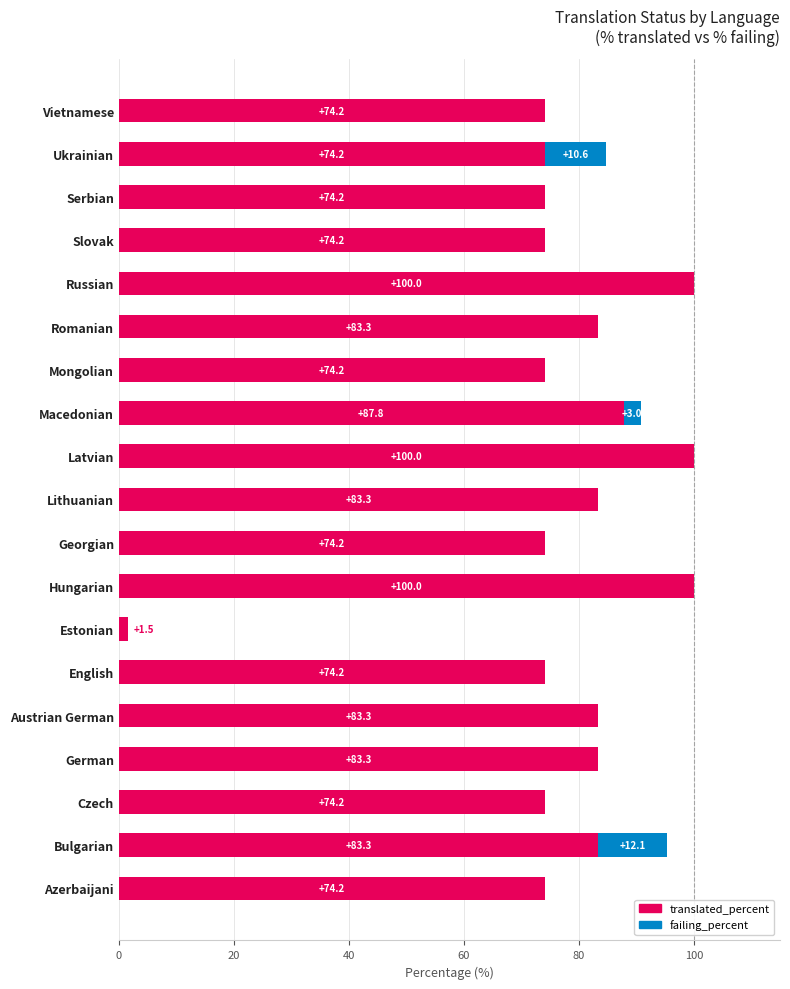

What are all the series names shown in the legend?

translated_percent, failing_percent